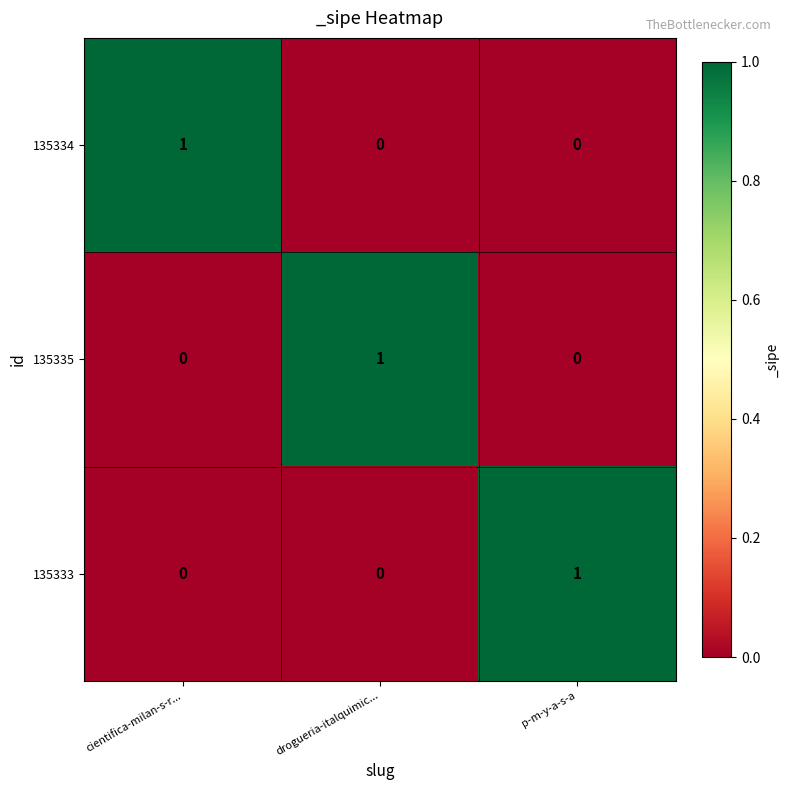

Reading left to right, transcribe all the data shown in this chart.

135334: cientifica-milan-s-r...=1	drogueria-italquimic...=0	p-m-y-a-s-a=0
135335: cientifica-milan-s-r...=0	drogueria-italquimic...=1	p-m-y-a-s-a=0
135333: cientifica-milan-s-r...=0	drogueria-italquimic...=0	p-m-y-a-s-a=1